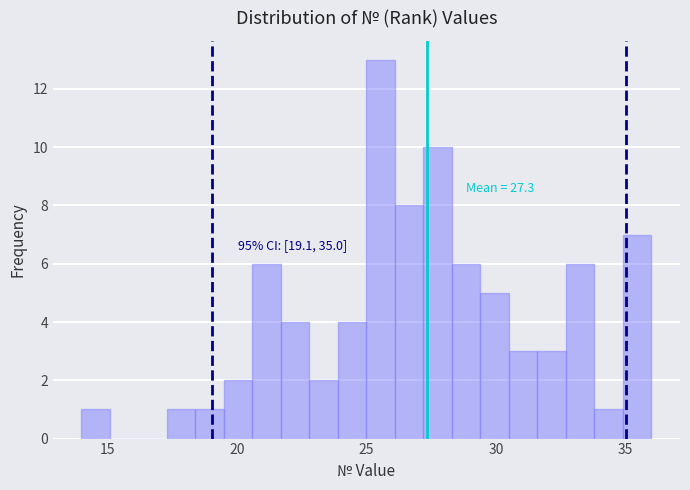

Read against the x-axis, roughly where is the centre of the tallest bar?

25.5